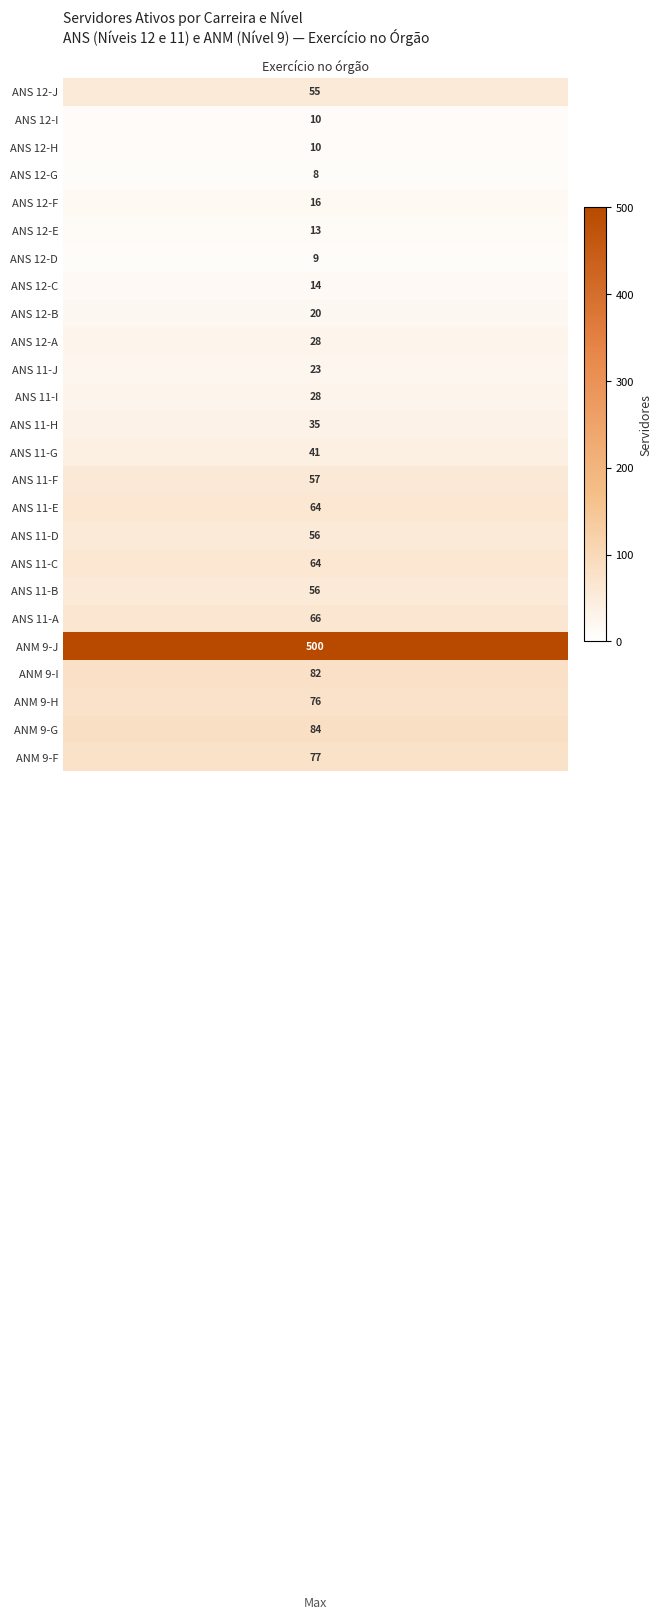

What is the sum of all ANM values?

819